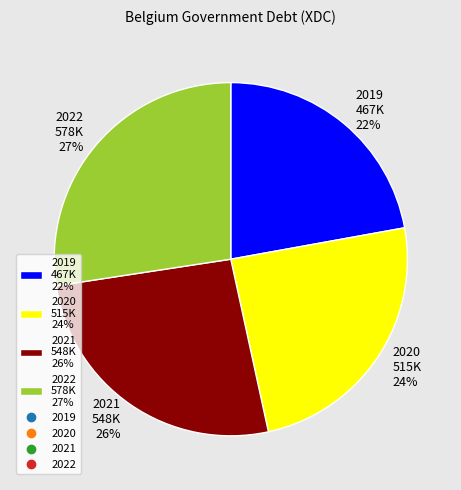

How many slices are in this pie chart?

4